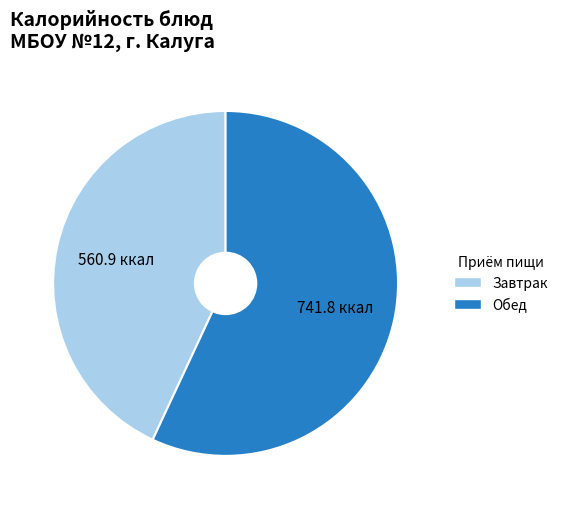

Is there any slice that represents more than half of the pie?

Yes